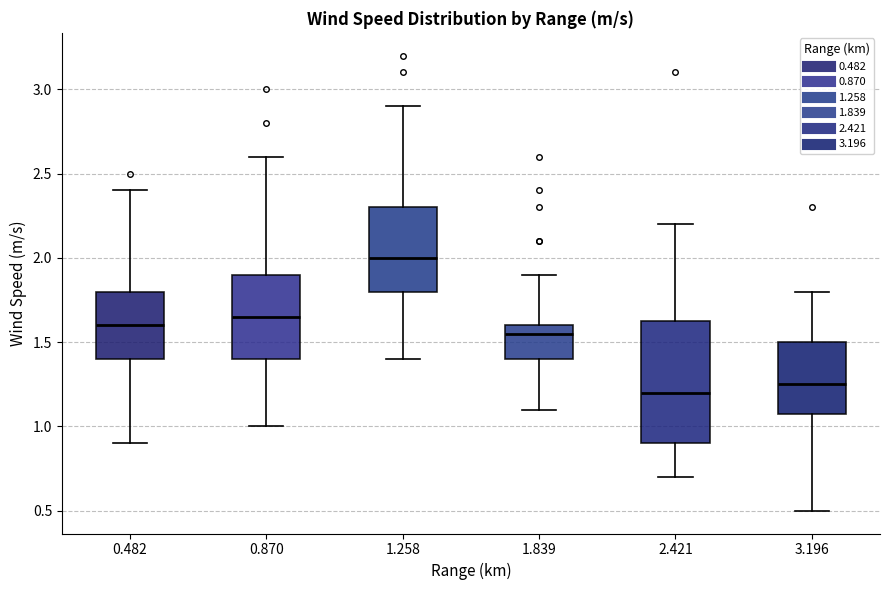

Which box is the tallest, from its lower edge to its upper edge?

2.421